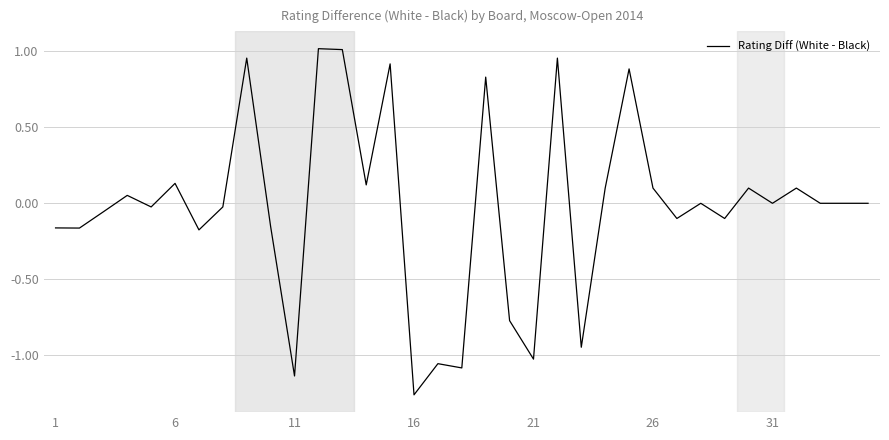

What is the change in value from 6 to 16?

-1.4